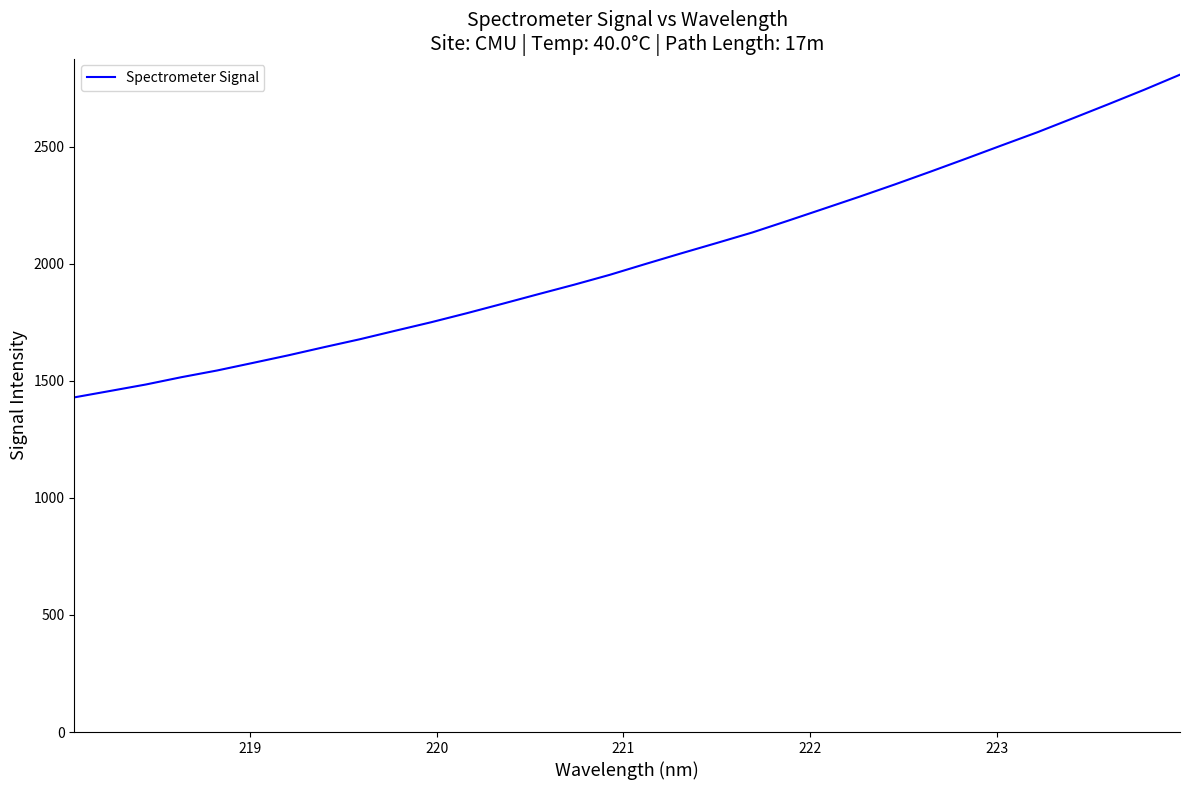

What is the difference between the maximum and minimum values?

1378.7